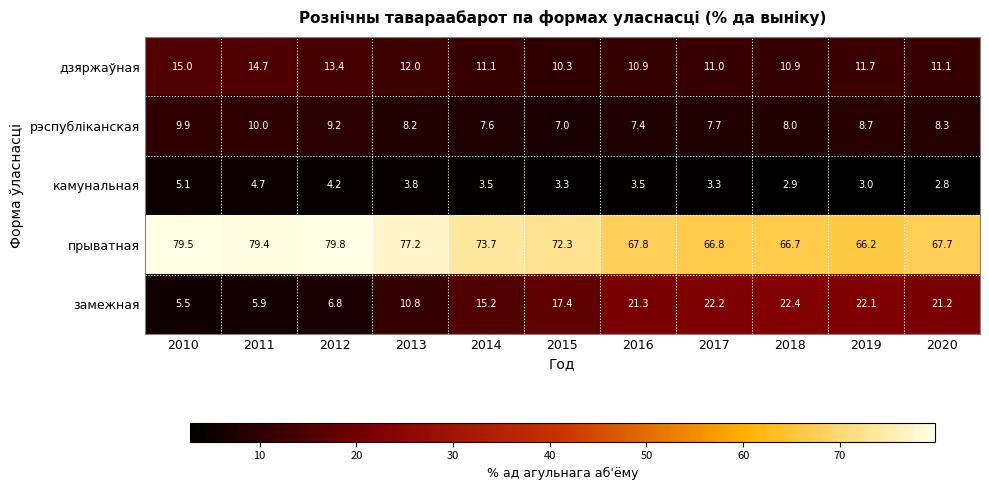

At 2018, list the series in order from smallest to largest.

камунальная, рэспубліканская, дзяржаўная, замежная, прыватная